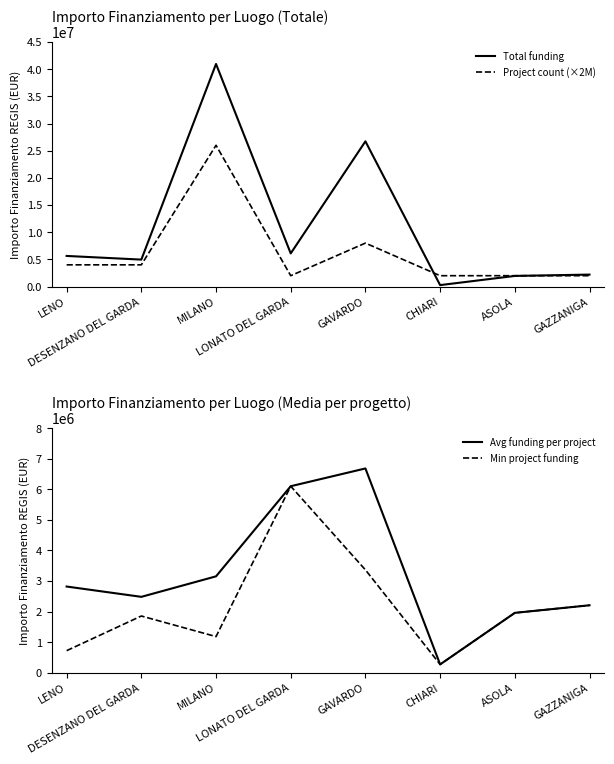

Is it true that Min project funding equals 599532.9 at GAZZANIGA?

False